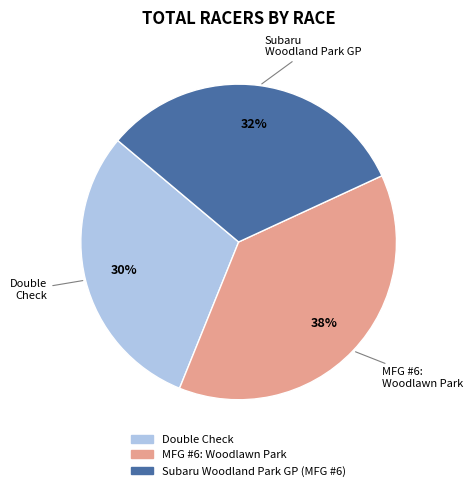

To the nearest percent, what is the difference between the largest and smallest slice percentages?

8%